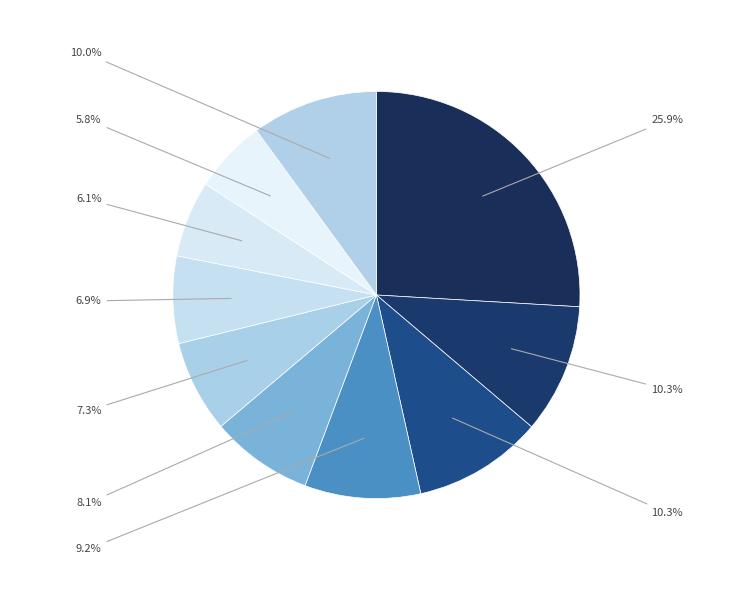

How many slices are in this pie chart?

10